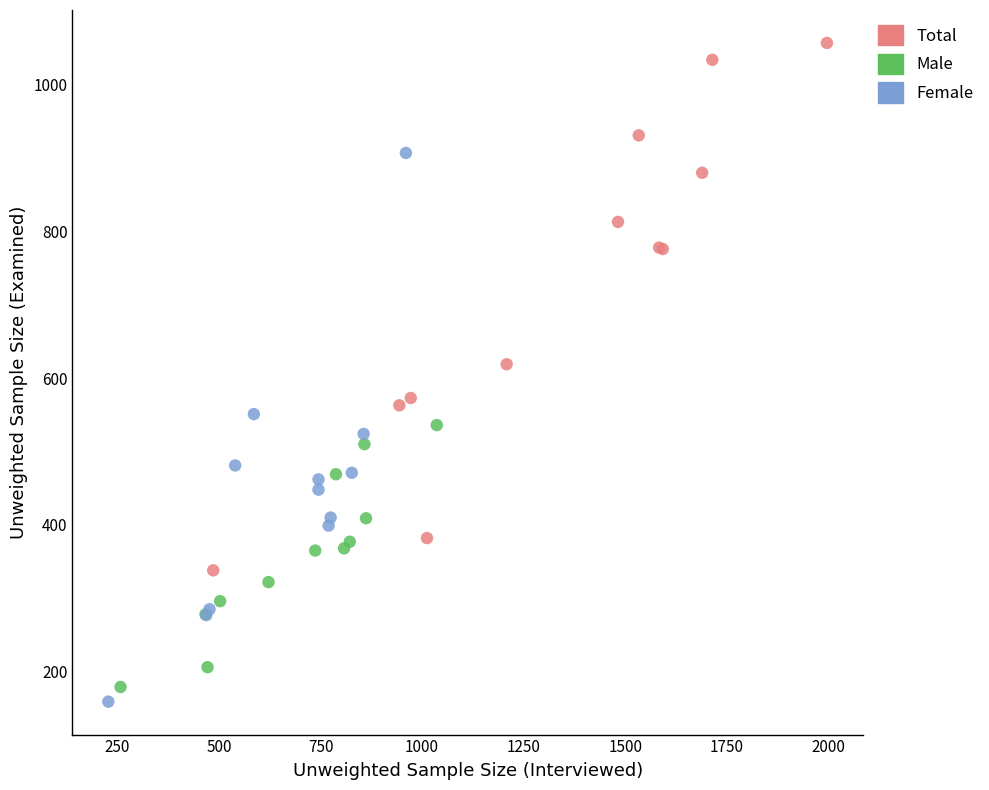

Which series contains the highest Y value?

Total